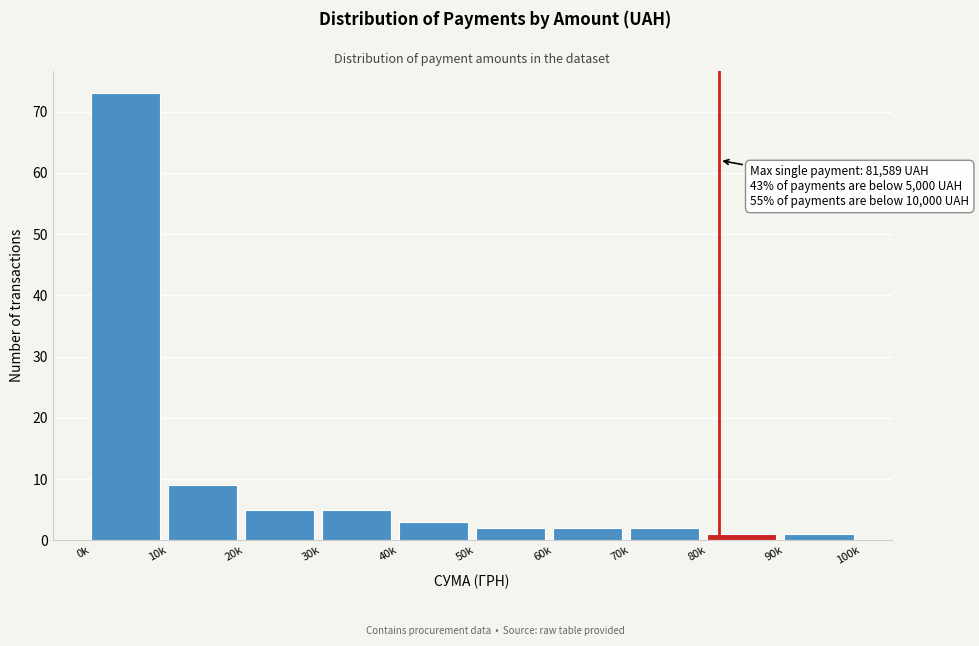

Reading right to left, transcribe all the data shown in this chart.

1	1	2	2	2	3	5	5	9	73